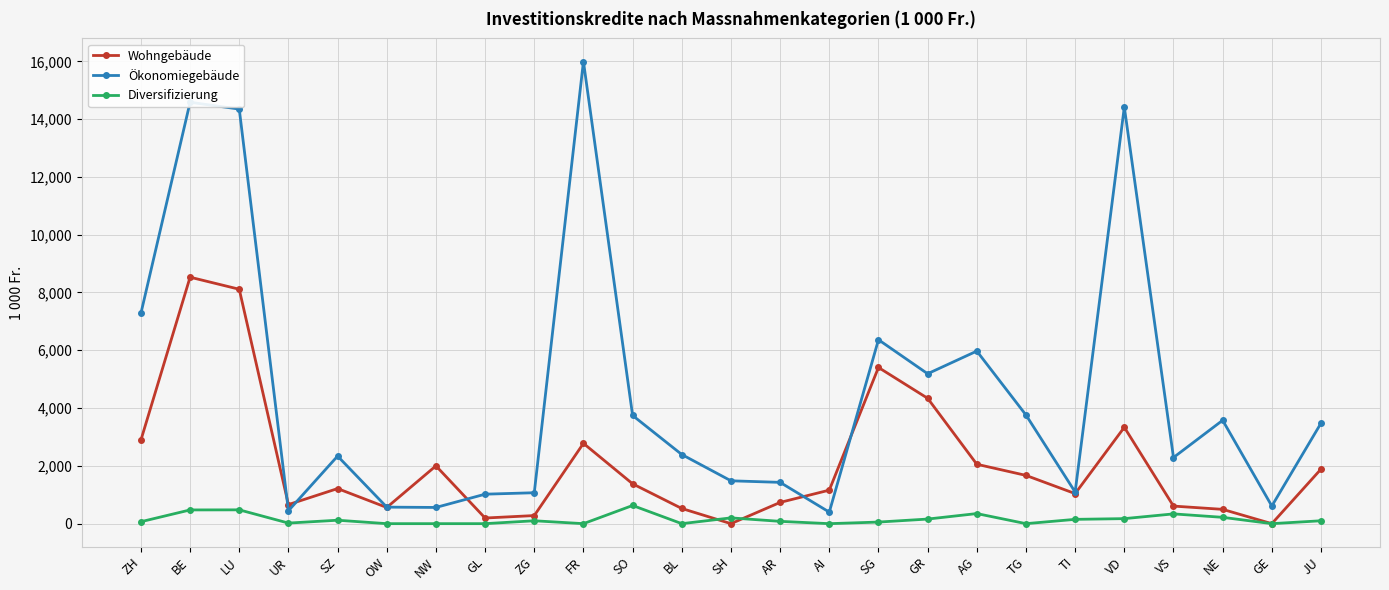

Rank the series by their maximum value, from highest to lowest.

Ökonomiegebäude, Wohngebäude, Diversifizierung